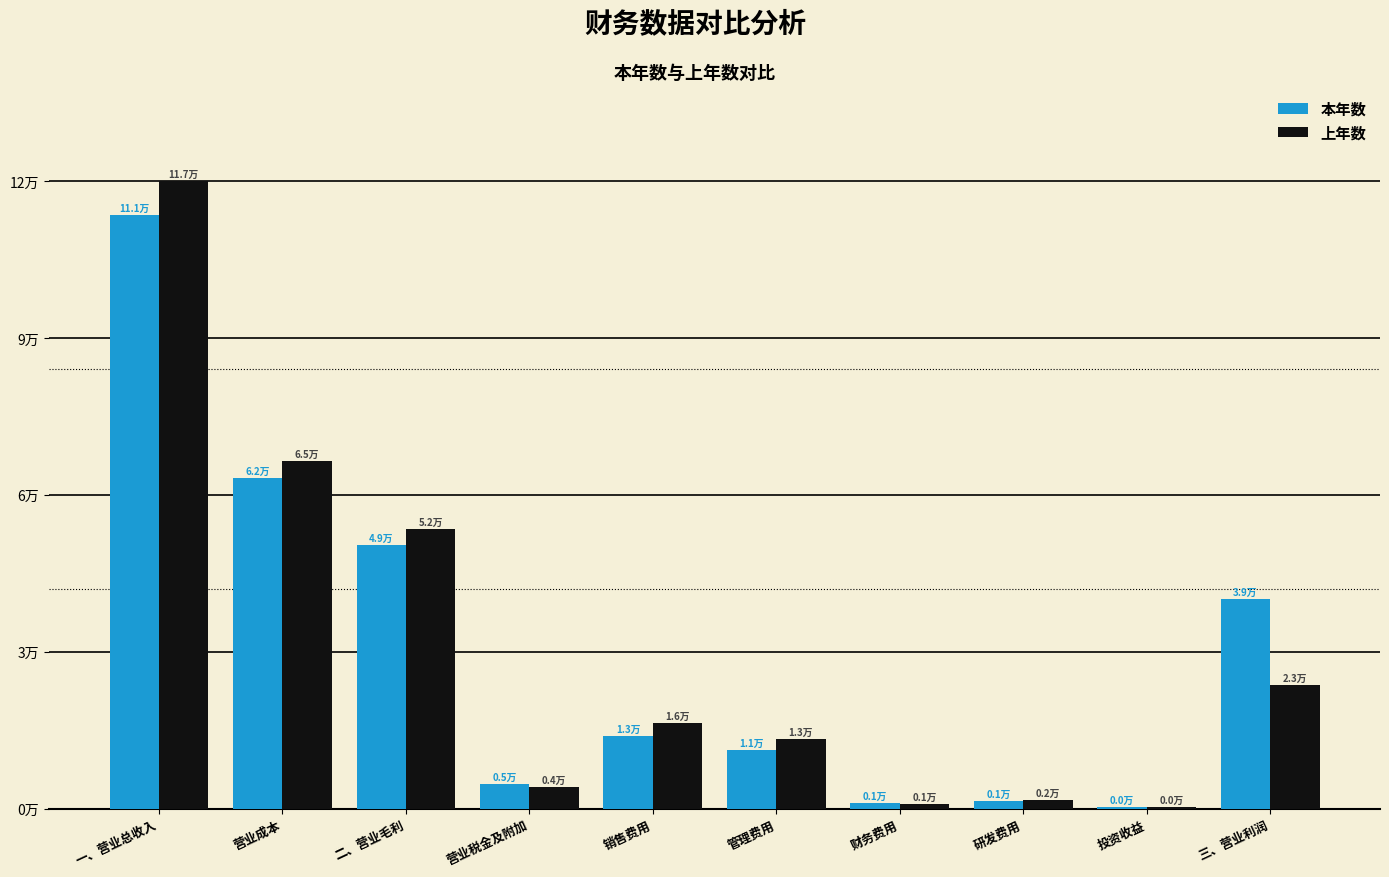

Does the chart contain stacked bars?

No